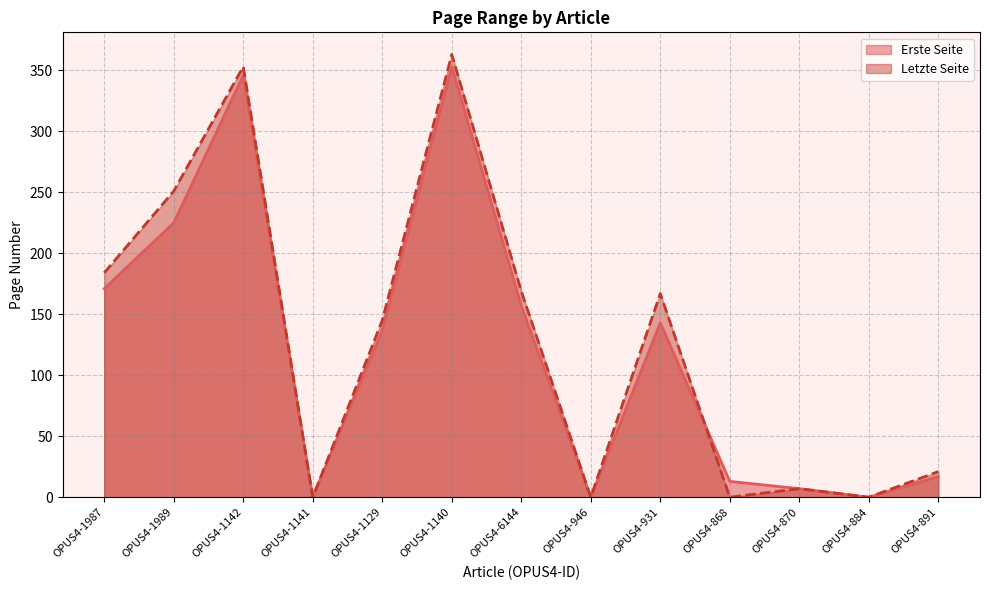

What is the difference between the maximum and minimum values in the Erste Seite series?

353